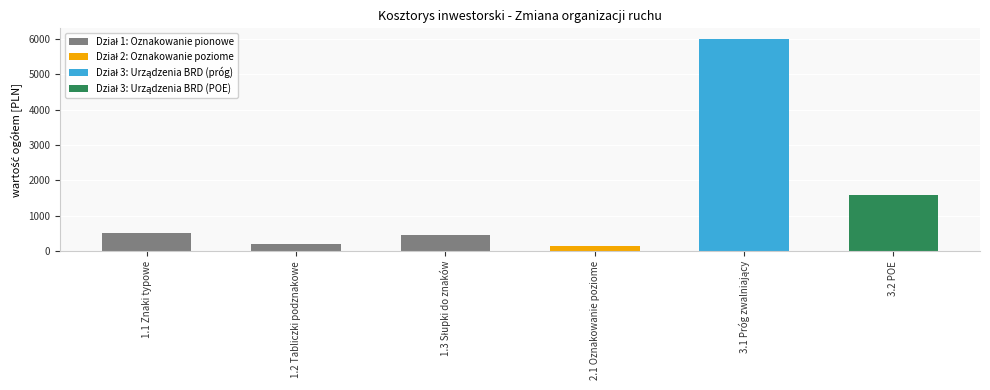

What is the label of the 2nd bar from the left?

1.2 Tabliczki podznakowe